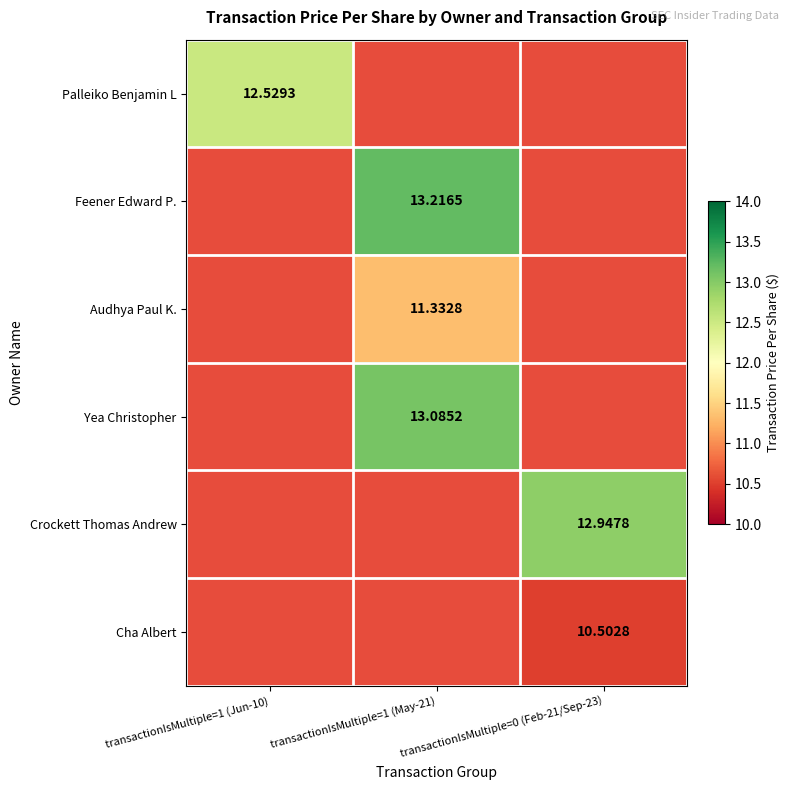

Is the value of Palleiko Benjamin L at transactionIsMultiple=1 (Jun-10) greater than the value of Audhya Paul K. at transactionIsMultiple=1 (May-21)?

Yes